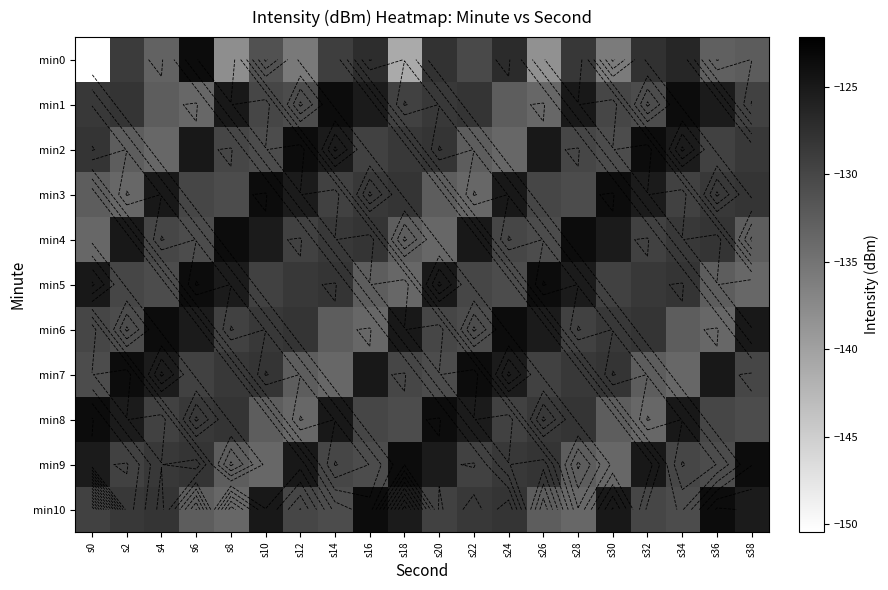

Between s16 and s14, which is larger?

s16